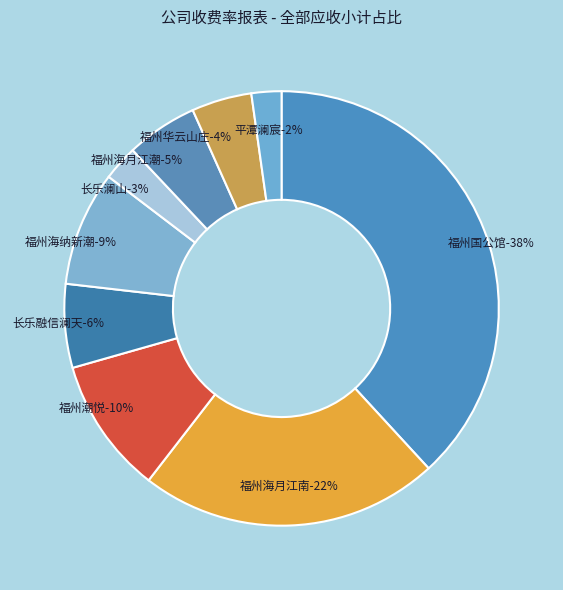

Rank the categories by value from highest to lowest.

福州国公馆案场, 福州海月江南案场, 福州潮悦案场, 福州海纳新潮案场, 长乐融信澜天案场, 福州海月江潮案场, 福州华云山庄案场, 长乐澜山案场, 平潭澜宸案场